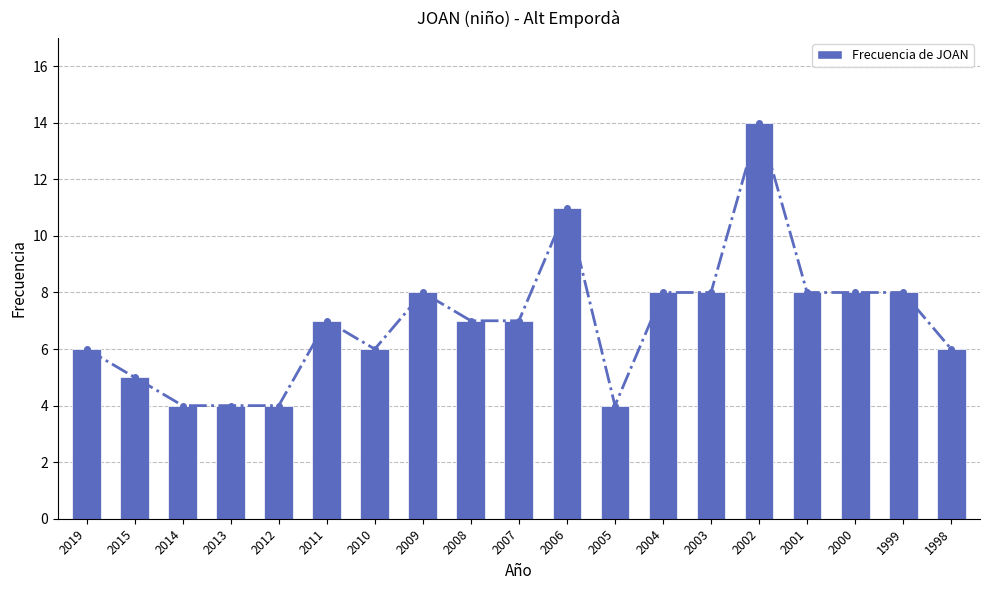

What is the maximum value shown in the chart?

14